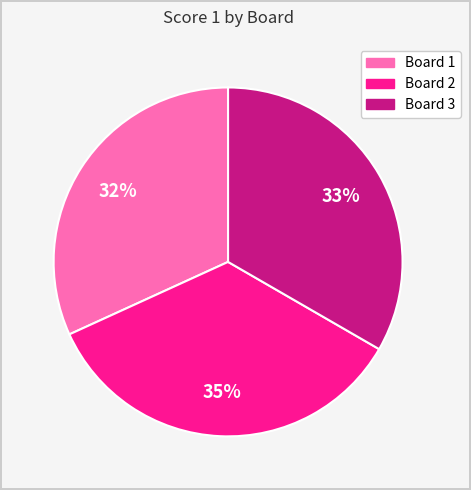

Do Board 2 and Board 1 together represent more than half of the pie?

Yes